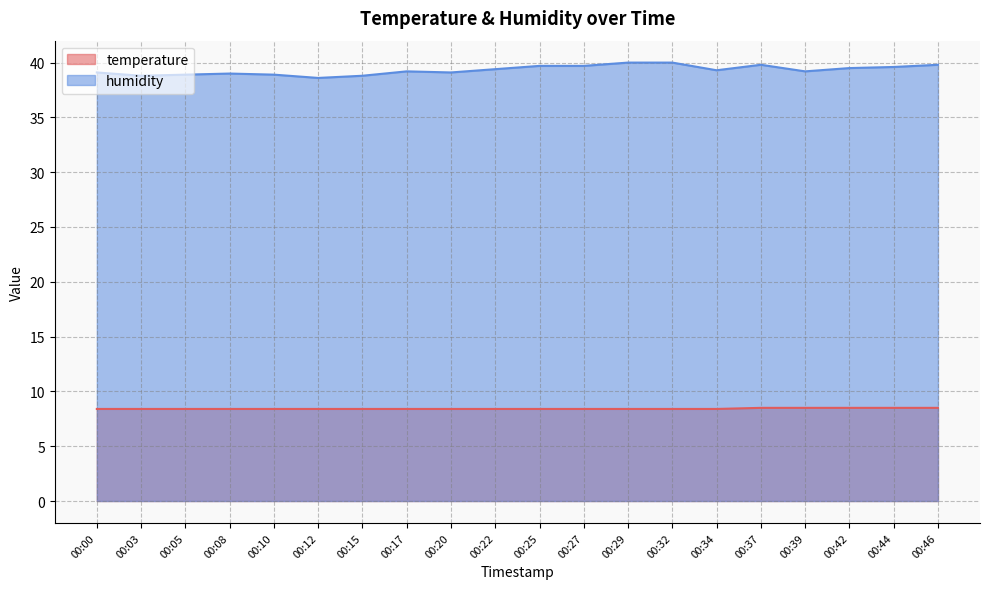

Reading left to right, extract all data points from this chart.

temperature: 00:00=8.4	00:03=8.4	00:05=8.4	00:08=8.4	00:10=8.4	00:12=8.4	00:15=8.4	00:17=8.4	00:20=8.4	00:22=8.4	00:25=8.4	00:27=8.4	00:29=8.4	00:32=8.4	00:34=8.4	00:37=8.5	00:39=8.5	00:42=8.5	00:44=8.5	00:46=8.5
humidity: 00:00=39.1	00:03=38.8	00:05=38.9	00:08=39.0	00:10=38.9	00:12=38.6	00:15=38.8	00:17=39.2	00:20=39.1	00:22=39.4	00:25=39.7	00:27=39.7	00:29=40.0	00:32=40.0	00:34=39.3	00:37=39.8	00:39=39.2	00:42=39.5	00:44=39.6	00:46=39.8